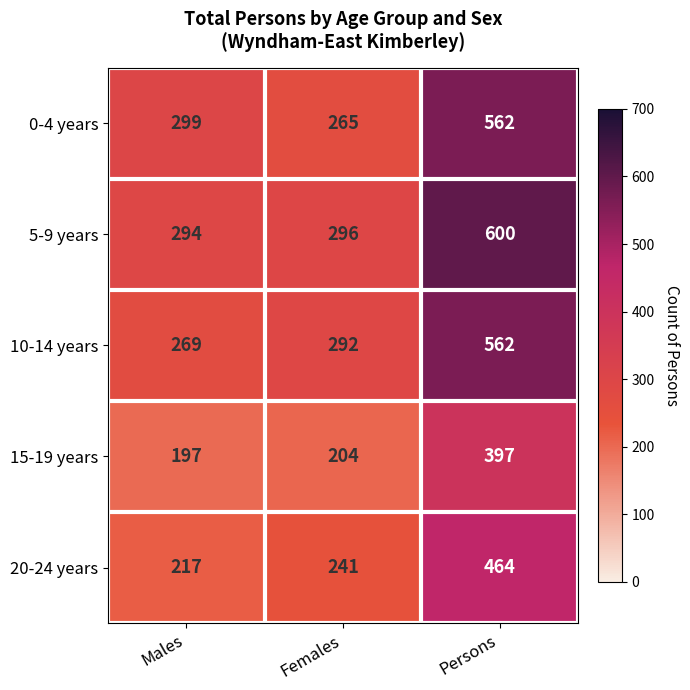

How many data points in 0-4 years are less than 299?

1